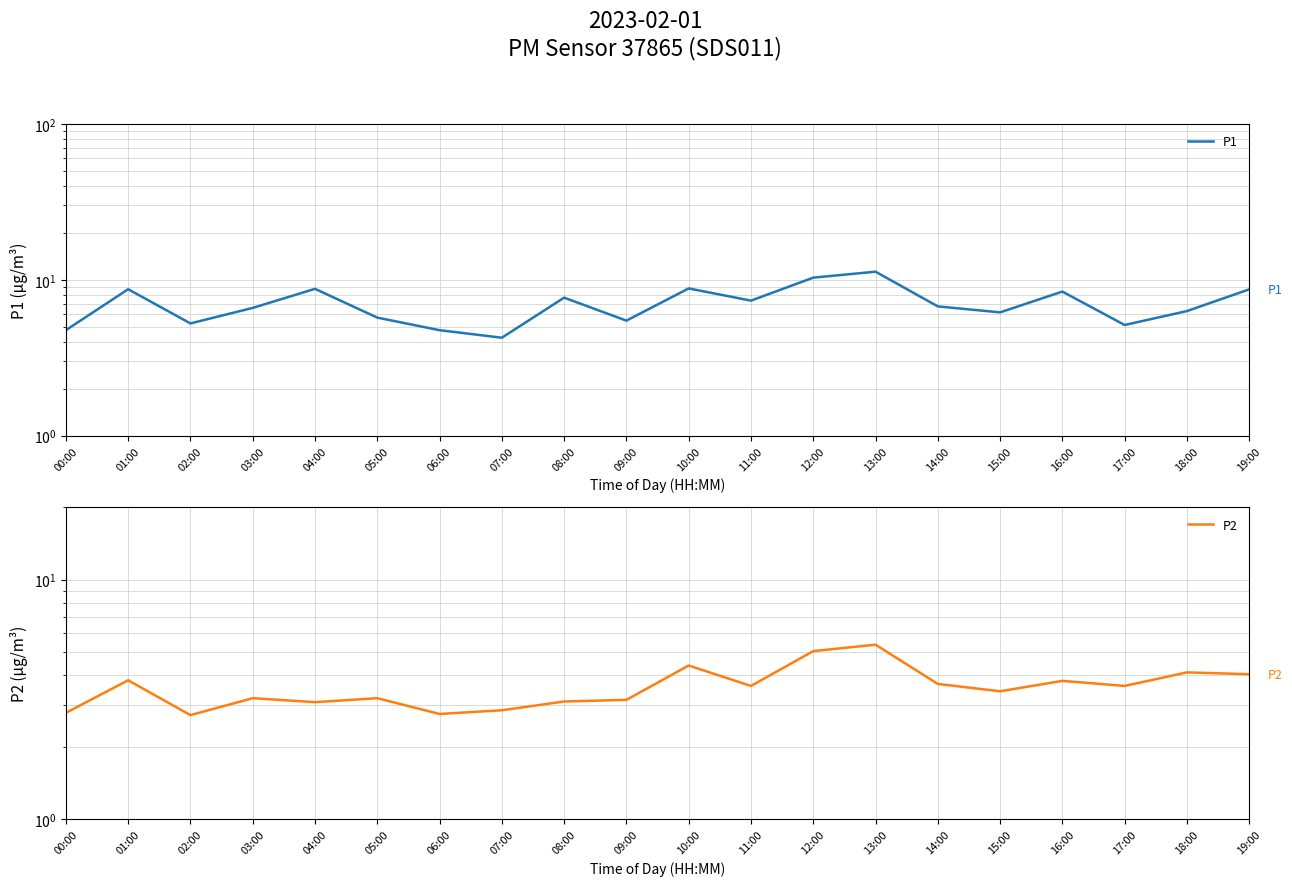

Reading left to right, extract all data points from this chart.

P1: 4.8	8.7	5.2	6.6	8.8	5.7	4.8	4.2	7.7	5.5	8.8	7.3	10.3	11.3	6.8	6.2	8.4	5.1	6.3	8.7
P2: 2.8	3.8	2.7	3.2	3.1	3.2	2.8	2.9	3.1	3.1	4.4	3.6	5.0	5.3	3.7	3.4	3.8	3.6	4.1	4.0